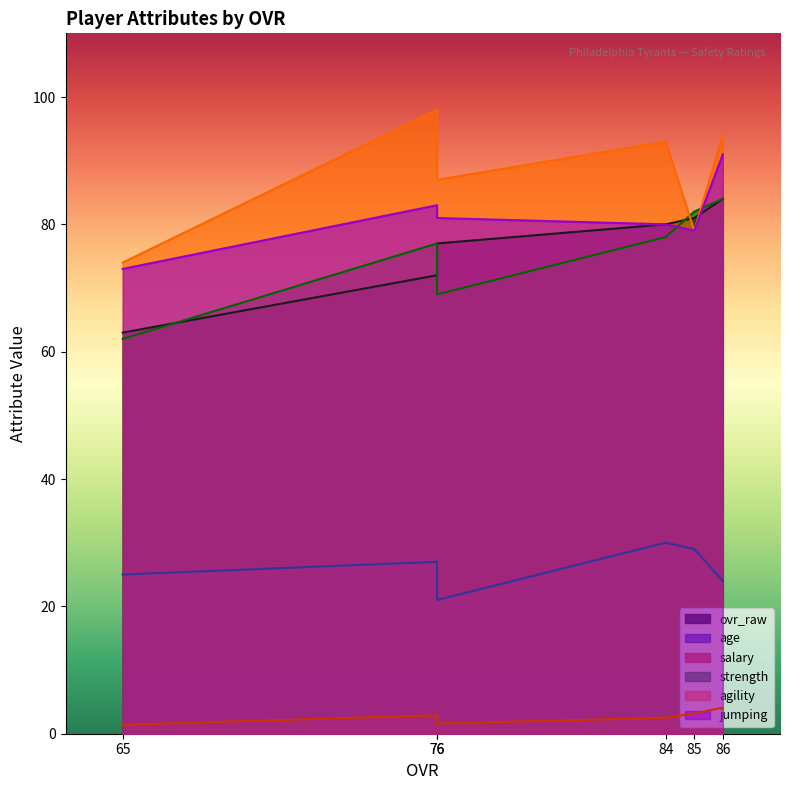

What is the value of the agility point at the 5th from the left?

87.0